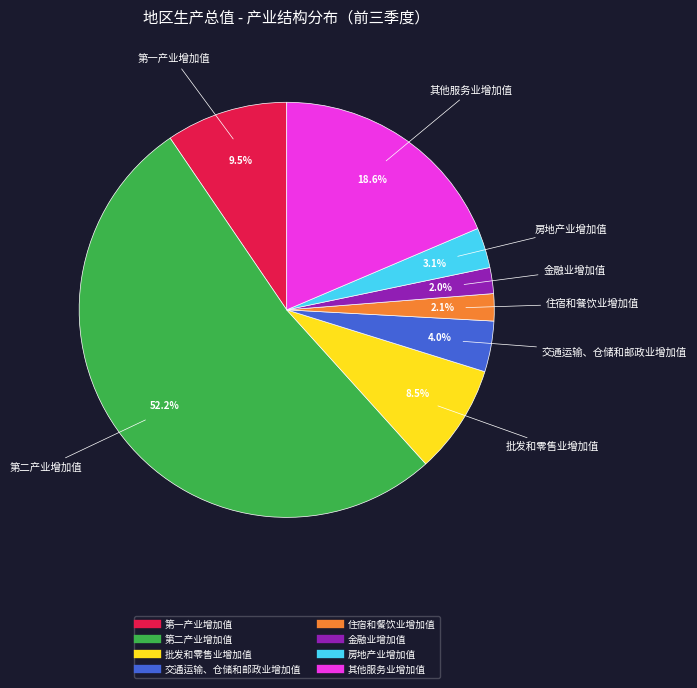

What is the largest slice in the pie chart?

第二产业增加值